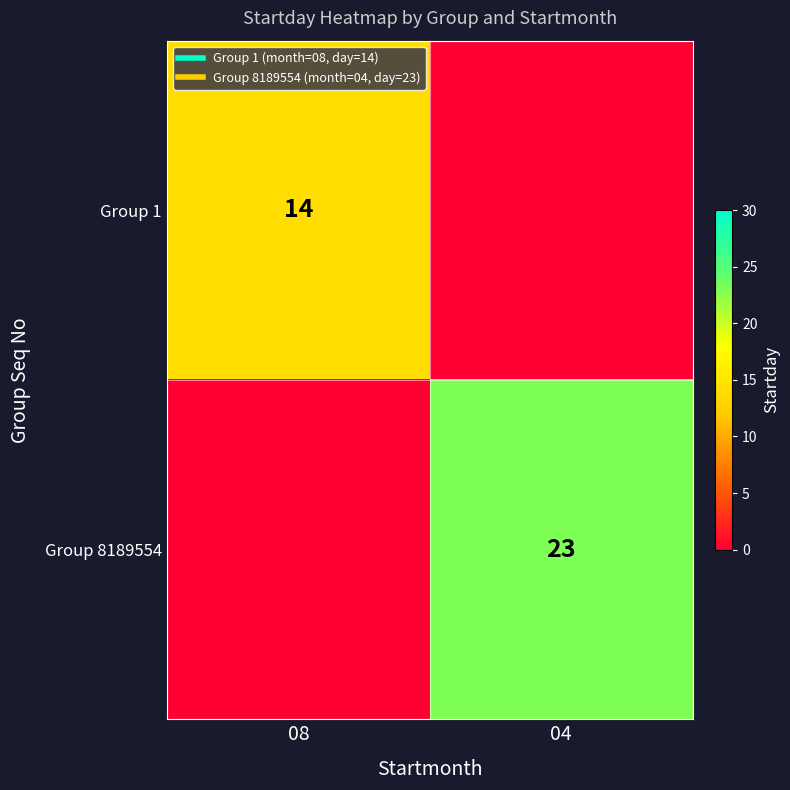

Which series has the widest spread of values?

Group 8189554